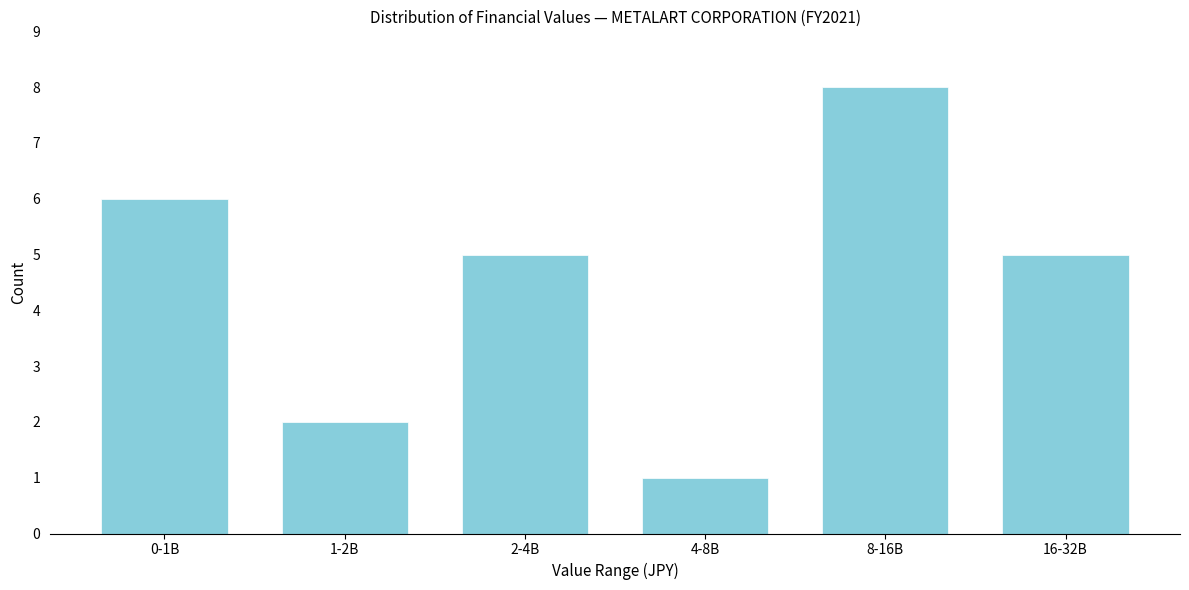

Reading left to right, what are all the values shown in this chart?

0-1B=6	1-2B=2	2-4B=5	4-8B=1	8-16B=8	16-32B=5